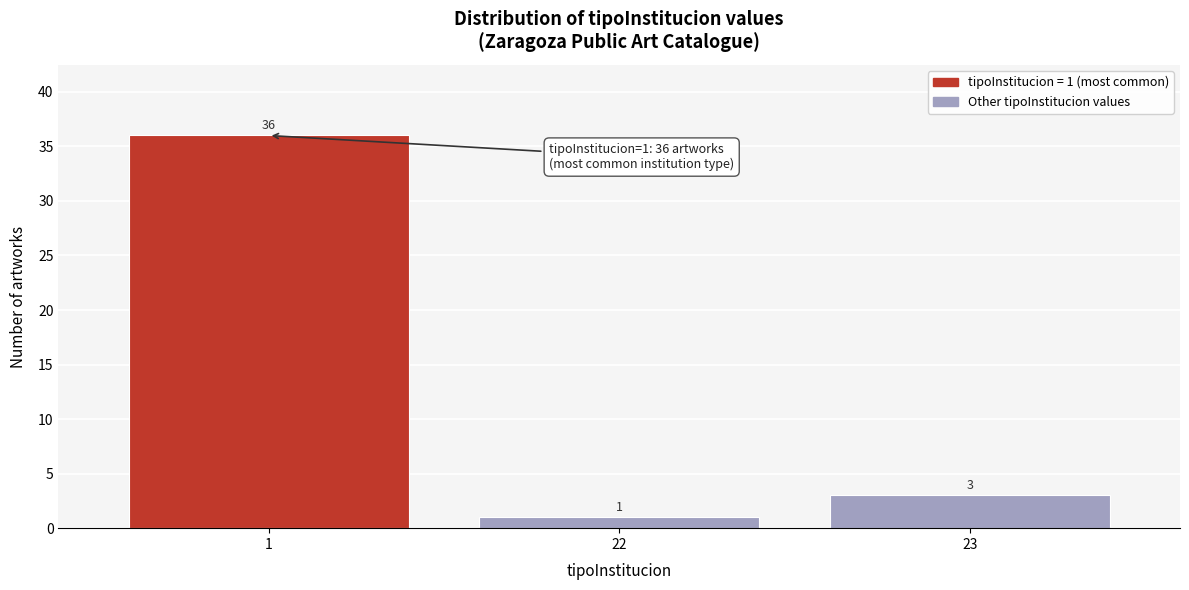

Reading left to right, list all the values displayed in this chart.

1=36	22=1	23=3